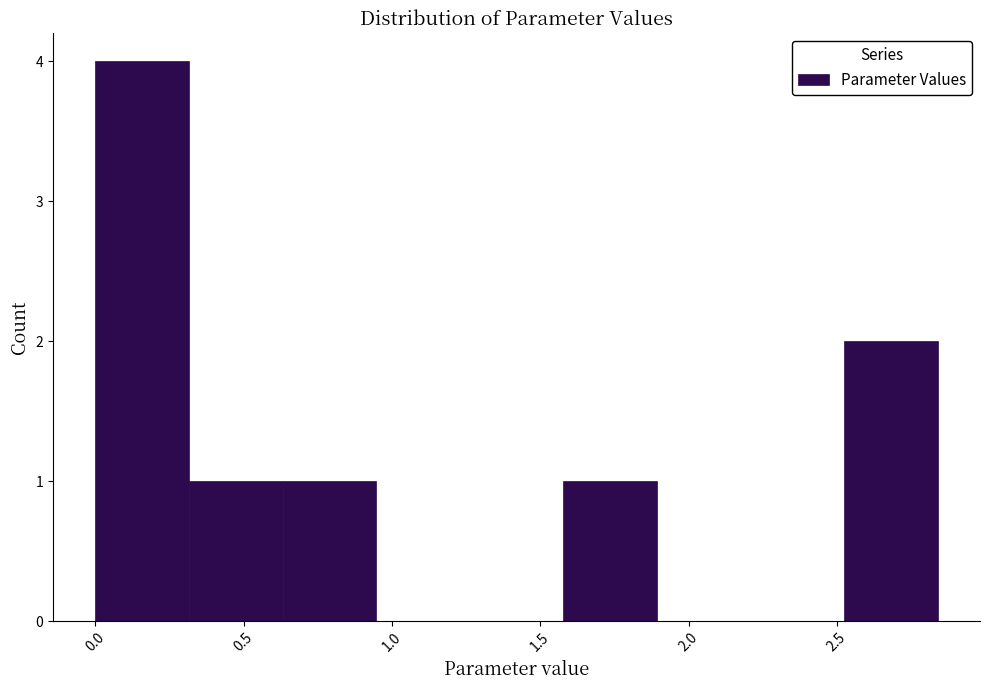

Reading left to right, list every bar in this chart as the range it spans on the x-axis followed by its height. Neither the bar edges nor the heights are printed on the chart, so give them approximately, as read against the axes.

0.00 to 0.30: 4
0.30 to 0.65: 1
0.65 to 0.95: 1
0.95 to 1.25: 0
1.25 to 1.60: 0
1.60 to 1.90: 1
1.90 to 2.20: 0
2.20 to 2.50: 0
2.50 to 2.85: 2